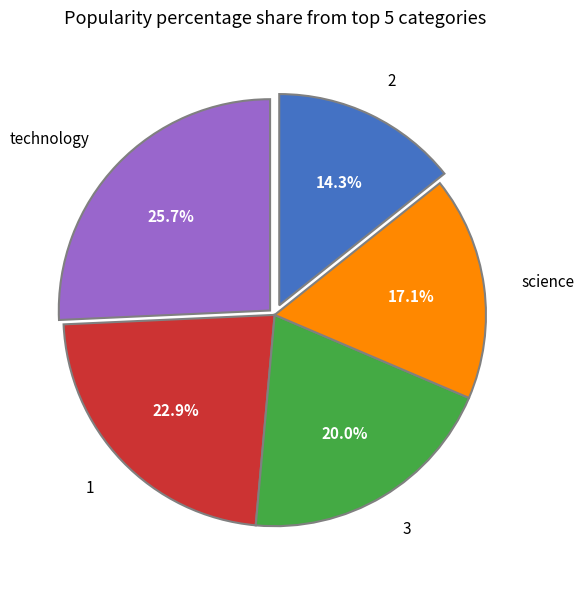

Between 2 and technology, which is larger?

technology